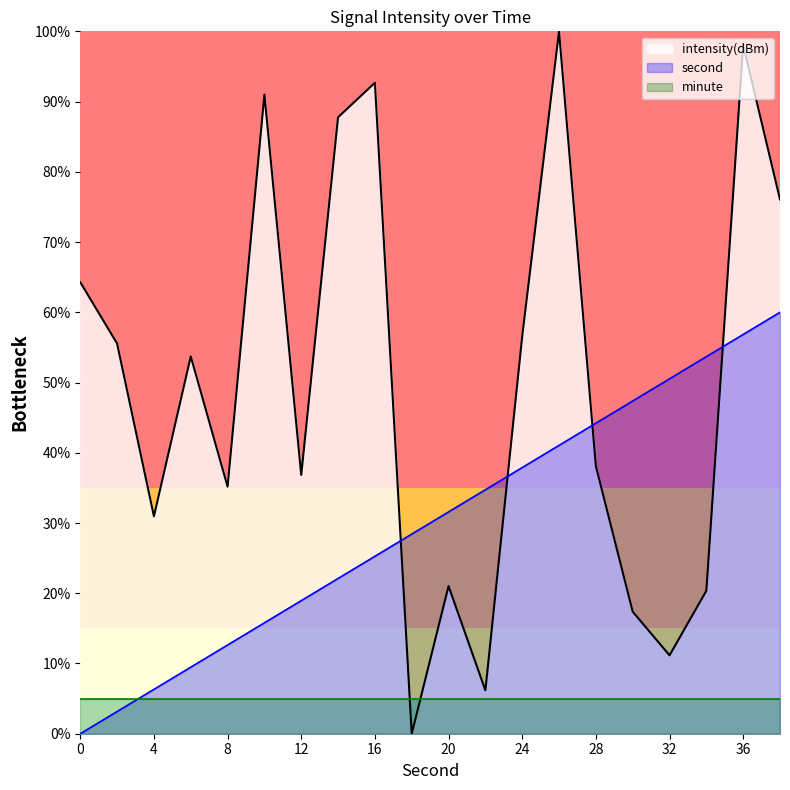

Rank the series by their maximum value, from highest to lowest.

intensity(dBm), second, minute